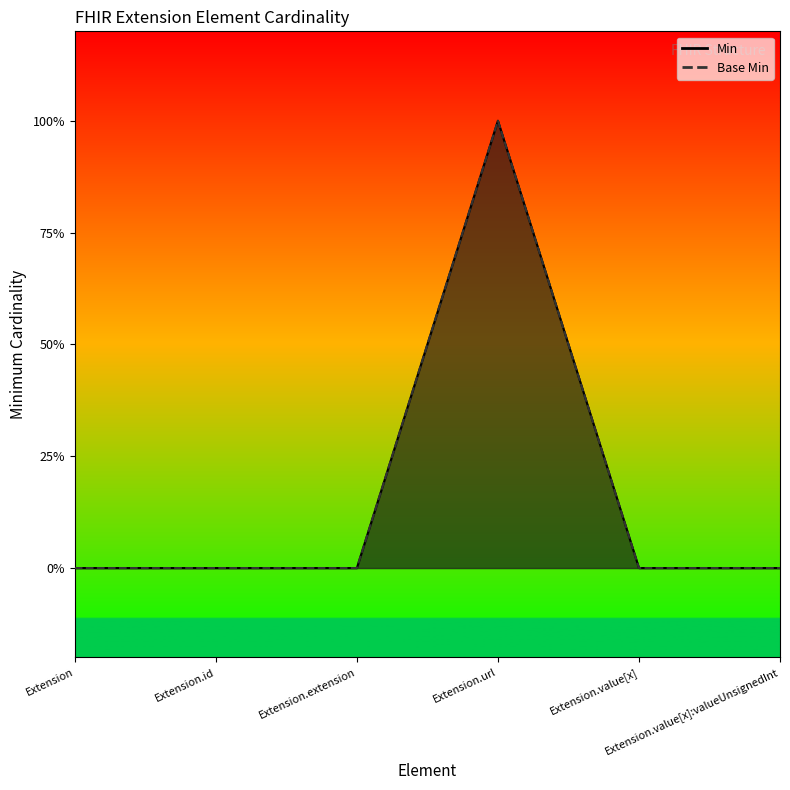

What is the label of the 6th point from the left?

Extension.value[x]:valueUnsignedInt